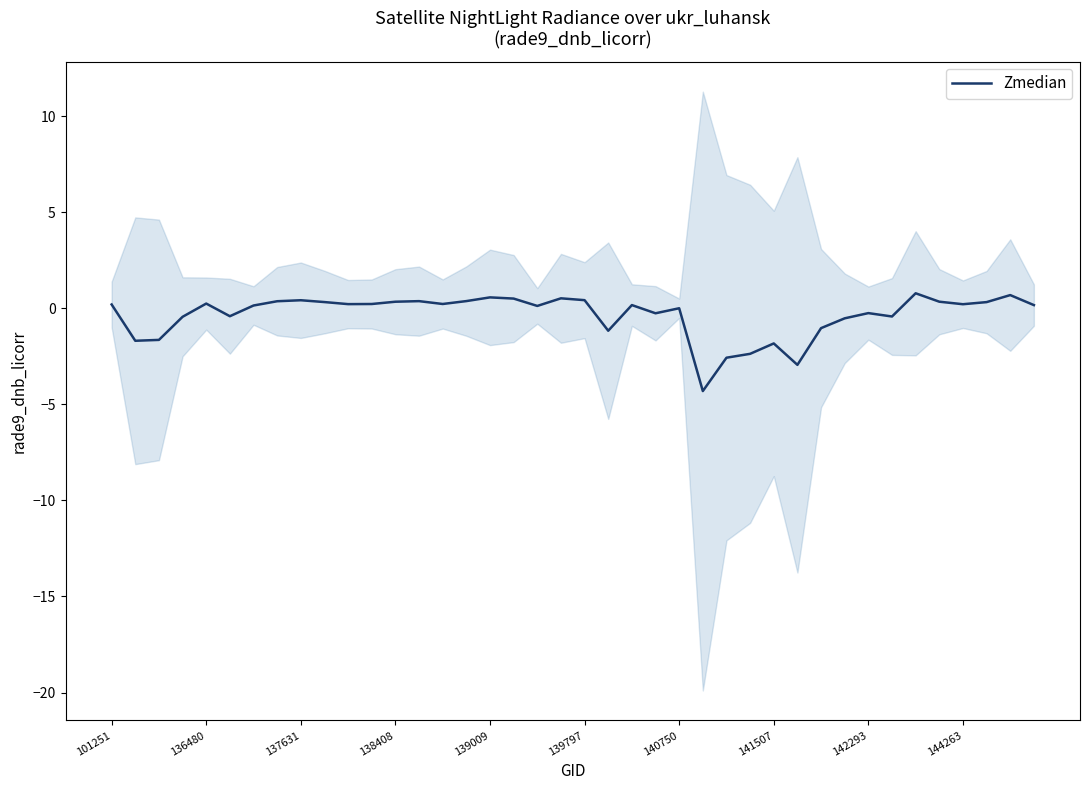

What is the change in value from 21 to 39?

+1.3